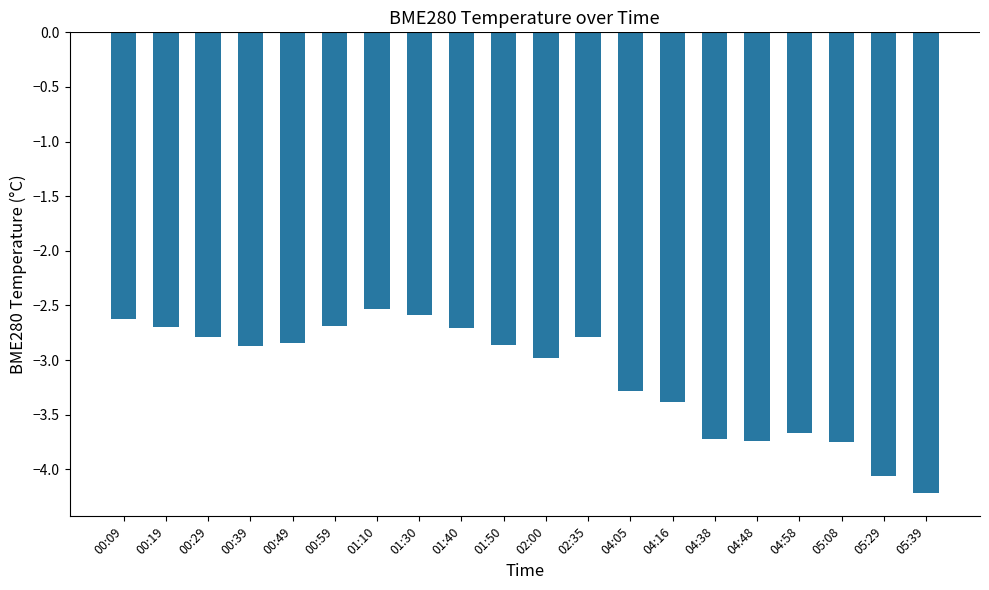

Count the number of categories in the chart.

20